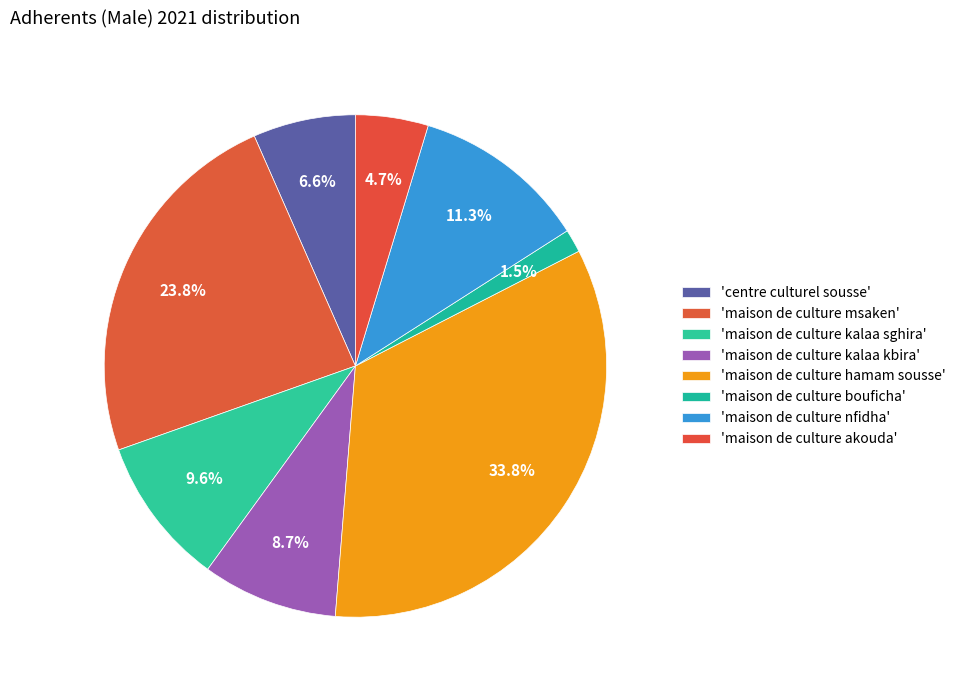

Which category has the biggest portion of the pie?

maison de culture hamam sousse